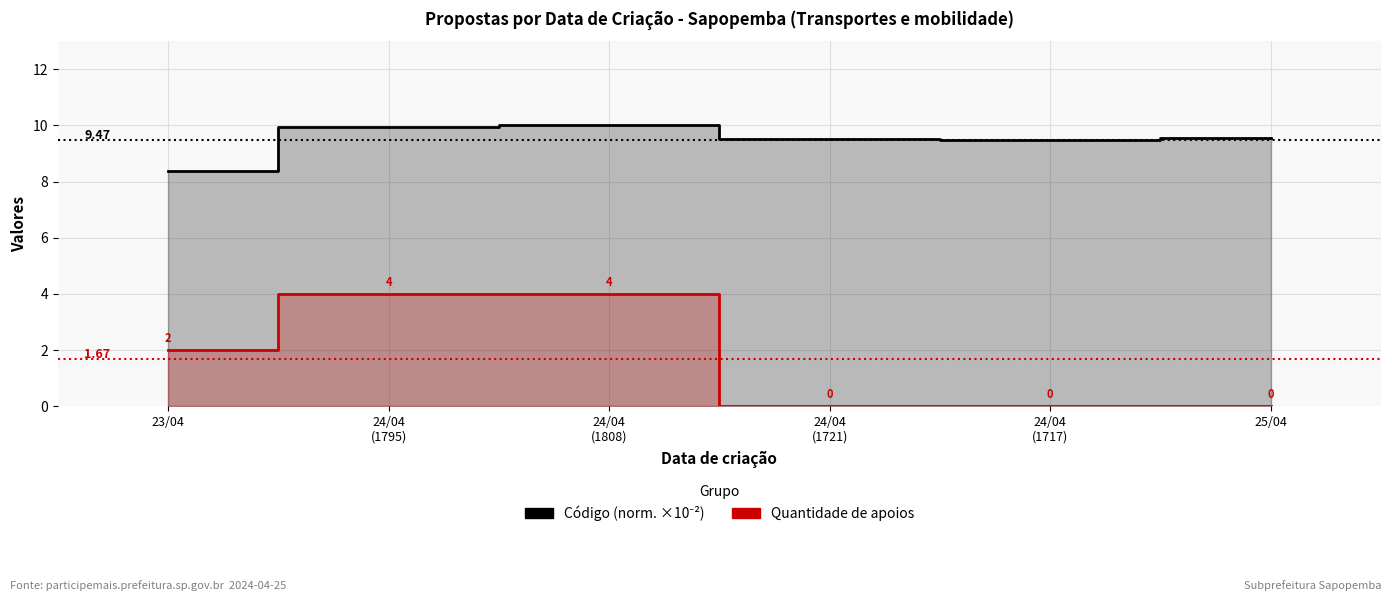

Where does the Código (norm. ×10⁻²) series first go above 9?

24/04
(1795)